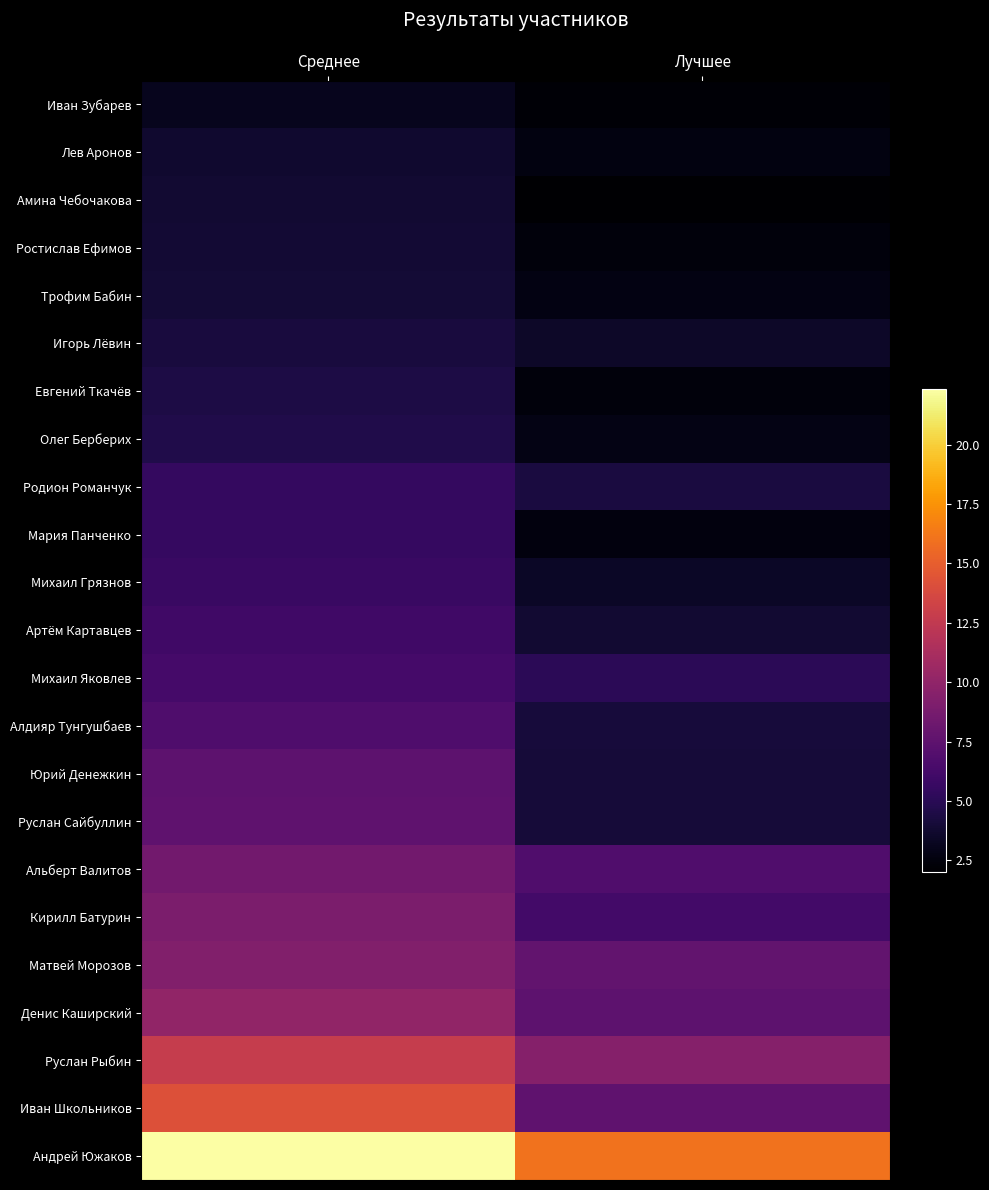

Between Среднее and Лучшее, which series saw the biggest shift?

Иван Школьников